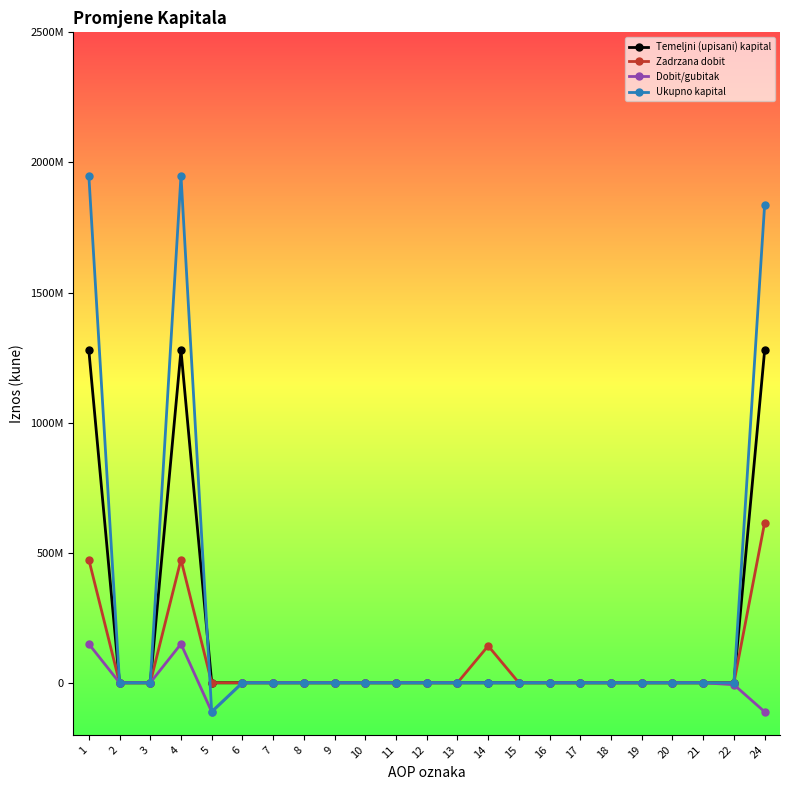

At 1, list the series in order from largest to smallest.

Ukupno kapital, Temeljni (upisani) kapital, Zadrzana dobit, Dobit/gubitak